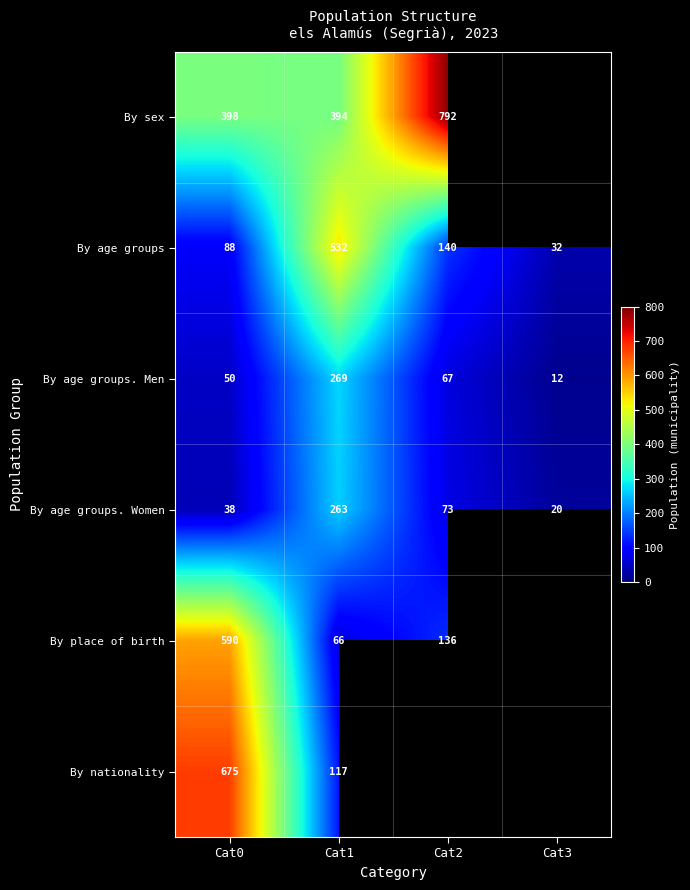

Where is By age groups. Men nearest to the value 140?

Cat2